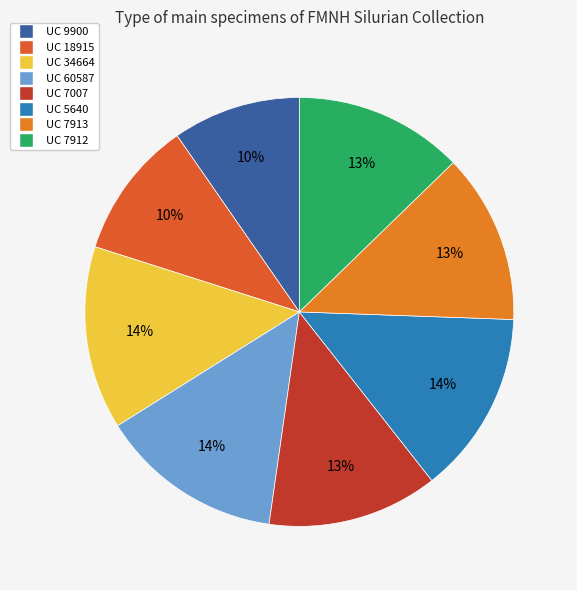

What is the largest slice in the pie chart?

UC 5640